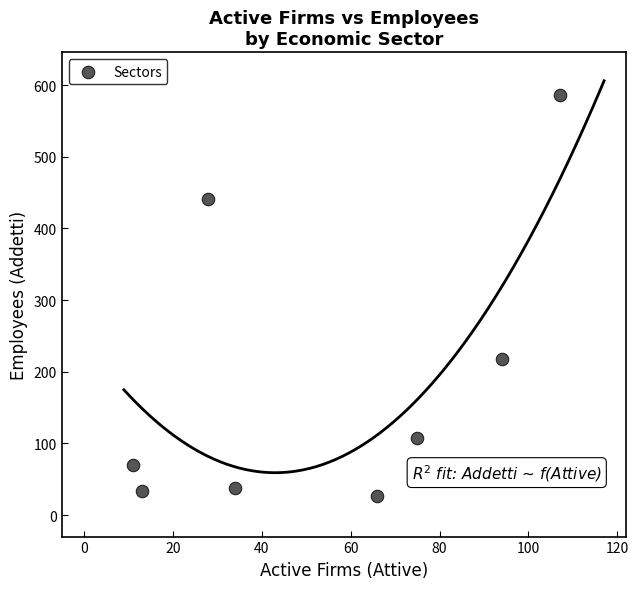

What is the range of Y values (max minus min)?

559